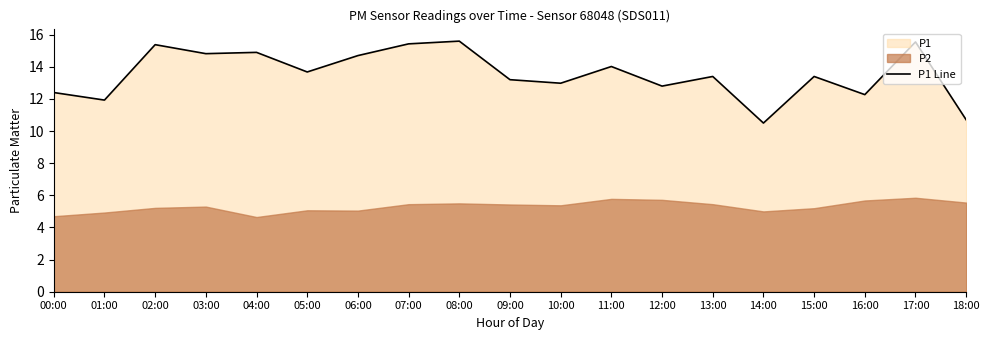

Reading left to right, extract all data points from this chart.

12.4	11.9	15.4	14.8	14.9	13.7	14.7	15.4	15.6	13.2	13.0	14.0	12.8	13.4	10.5	13.4	12.3	15.6	10.7